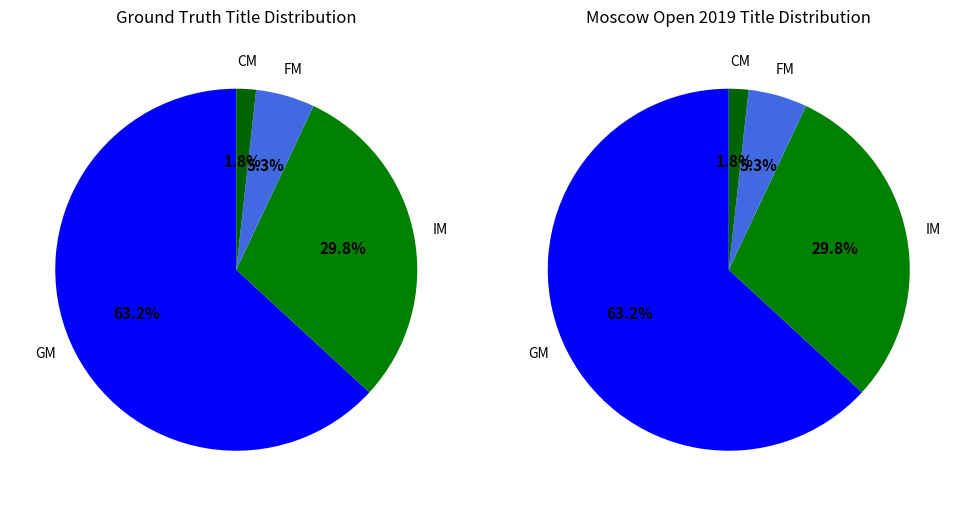

What is the change in value from IM to FM?

-14